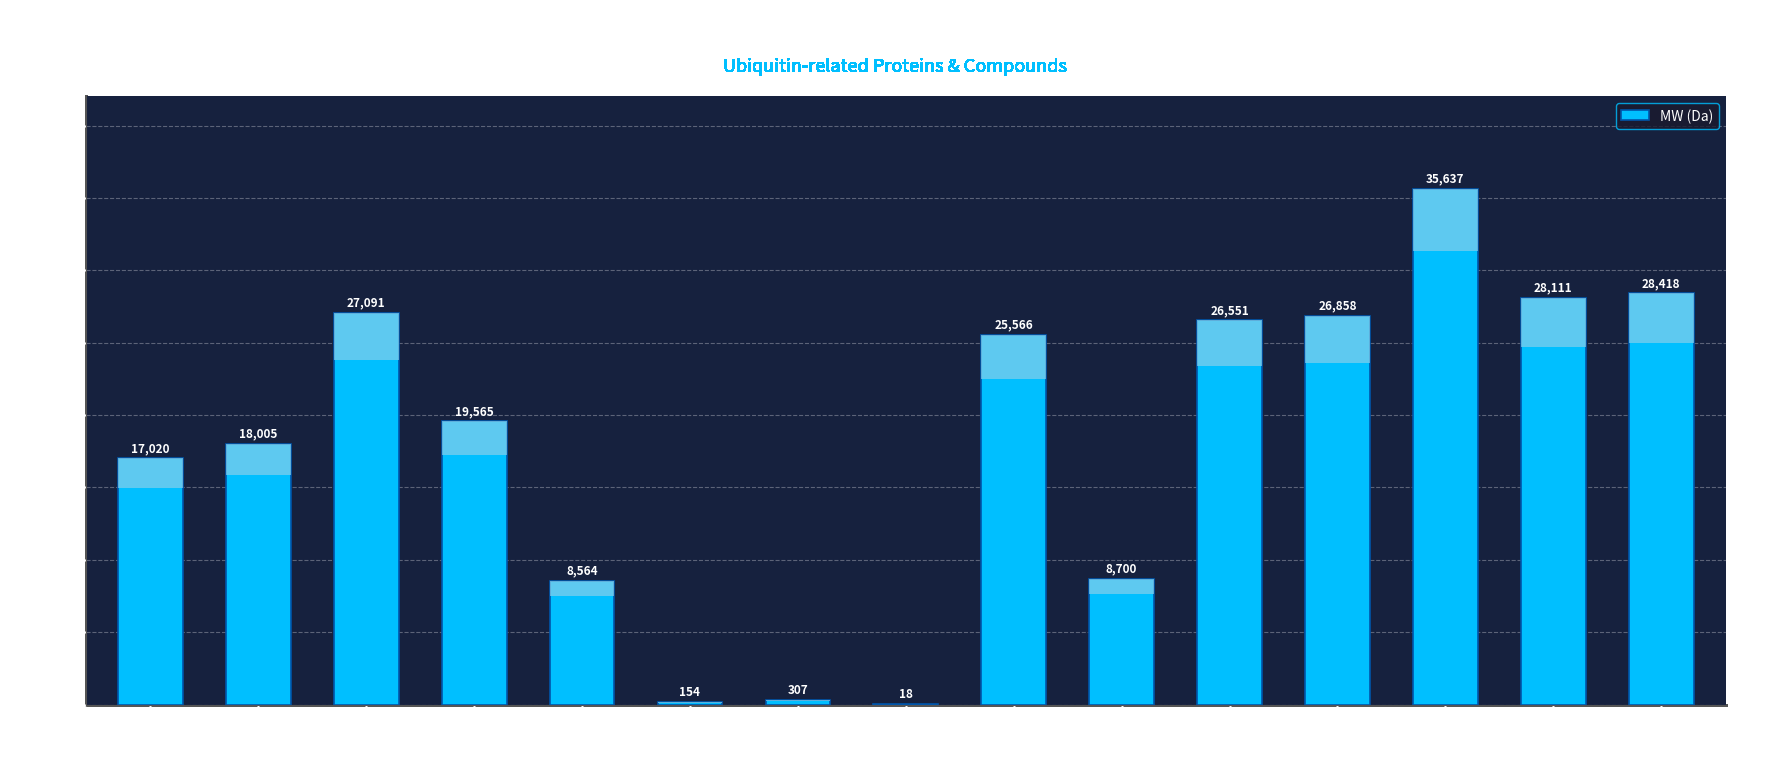

What is the change in value from UBE2L3 to human UBIQUITIN?

-9441